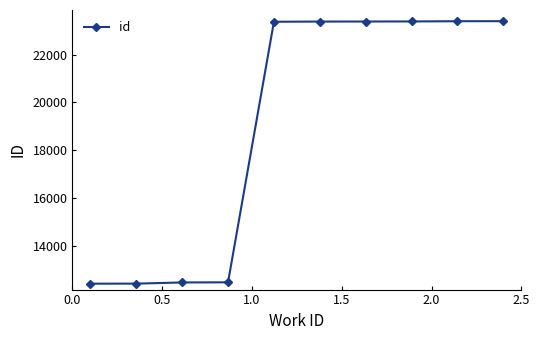

What is the greatest value displayed?

23395